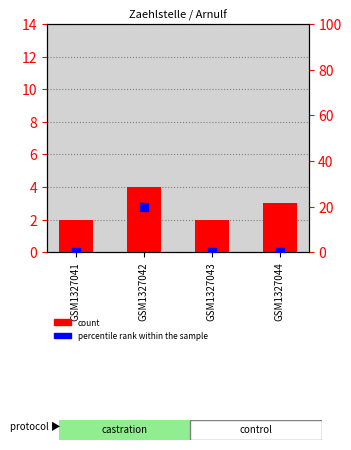

Which series reaches the minimum Y coordinate?

percentile rank within the sample